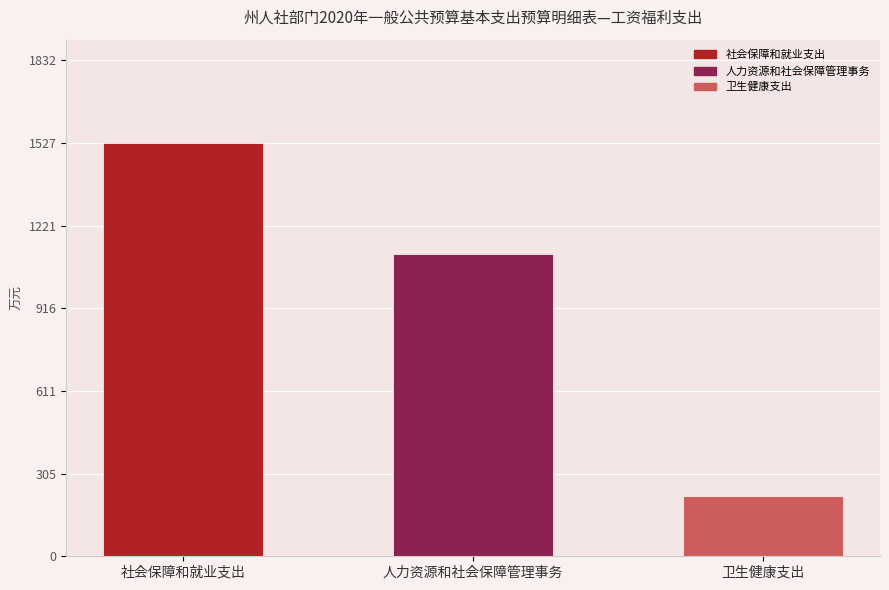

How many bars are there in total?

3